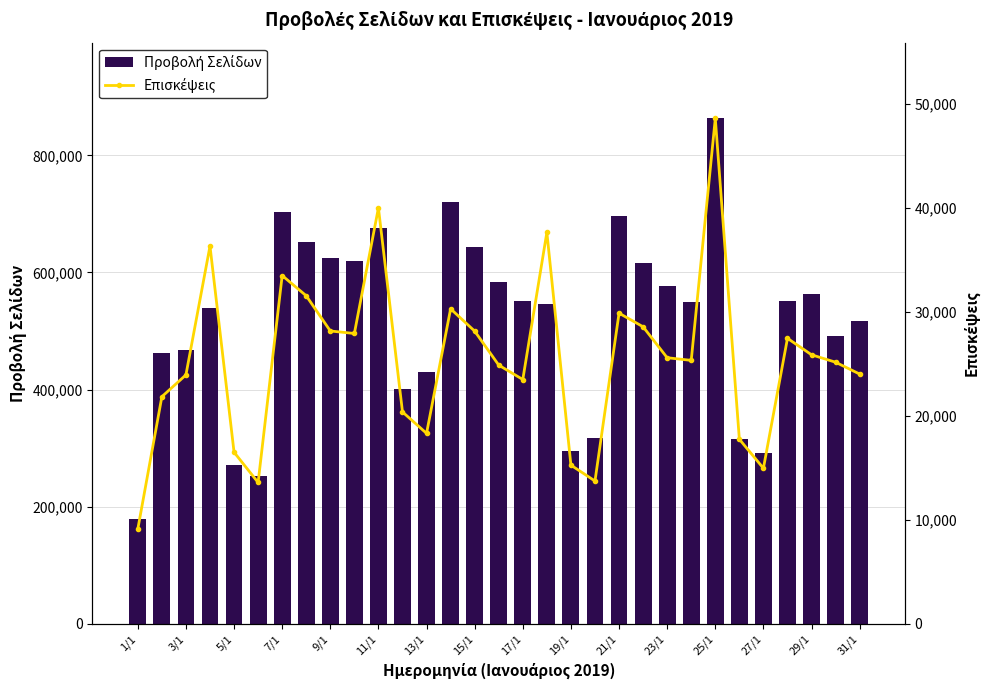

Between 23 and 18, which is larger?

23